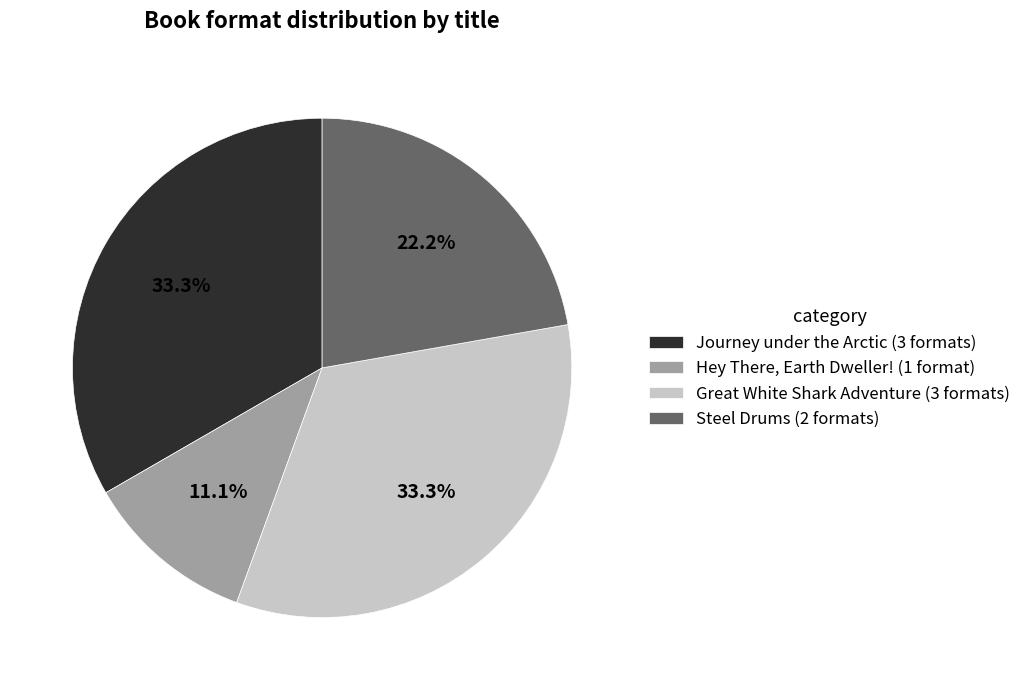

How many slices are in this pie chart?

4